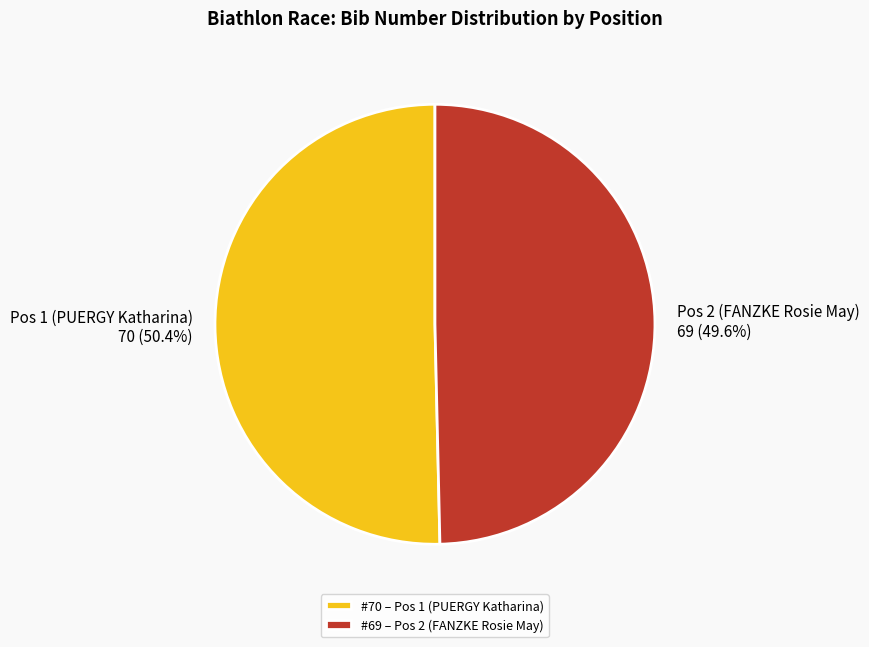

Which has a higher value, Pos 1 (PUERGY Katharina) or Pos 2 (FANZKE Rosie May)?

Pos 1 (PUERGY Katharina)